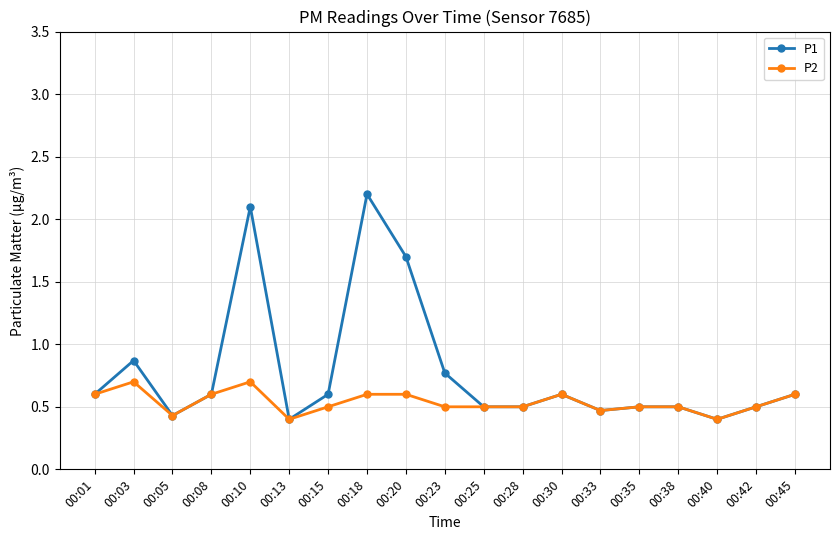

Which category has the highest value across all series?

00:18